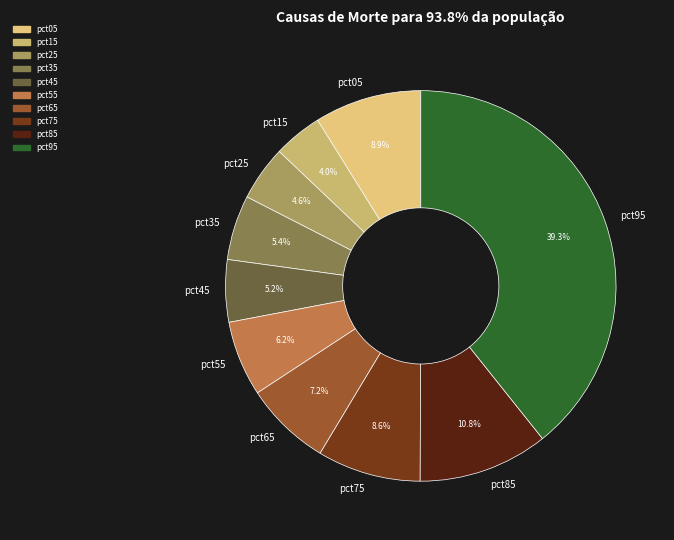

What is the largest slice in the pie chart?

pct95